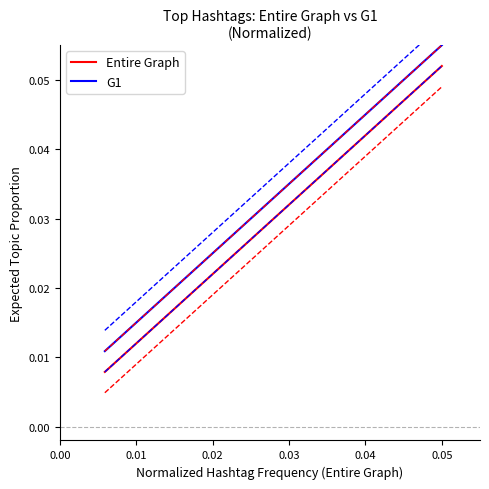

True or false: G1 and Entire Graph intersect in this chart.

False